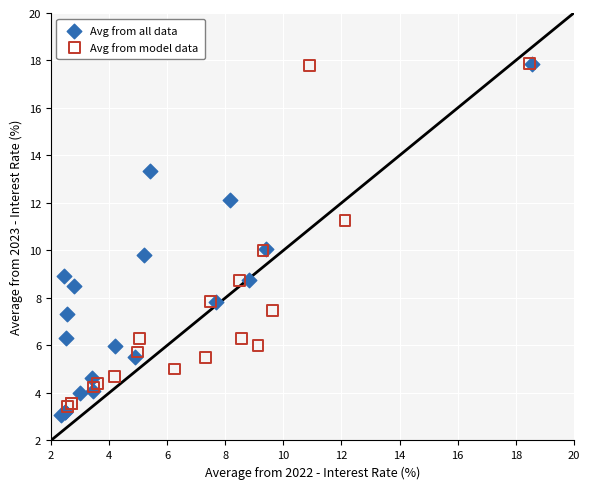

What are all the series names shown in the legend?

Avg from all data, Avg from model data